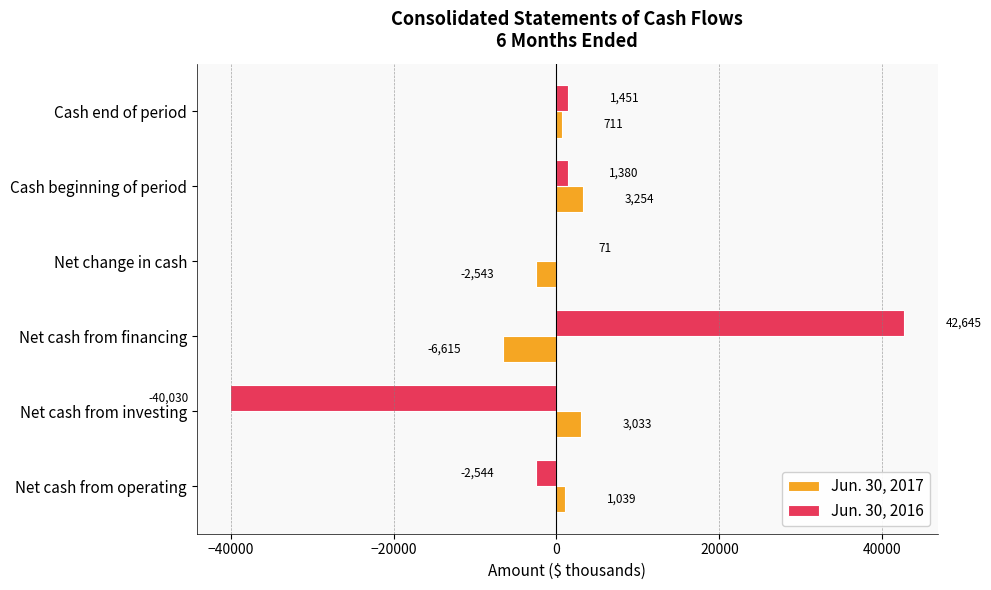

What is the total value across all series at Net cash from operating?

-1505